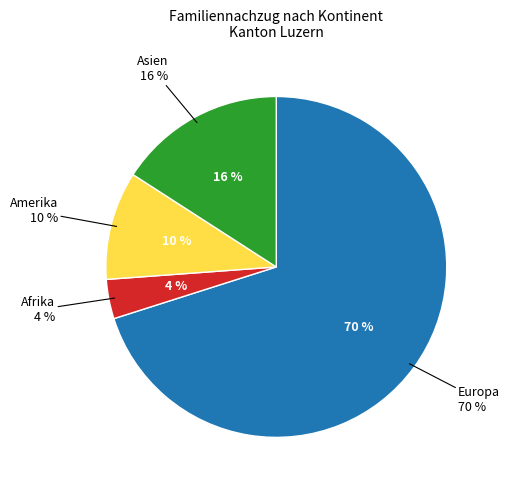

Which category has the biggest portion of the pie?

Europa